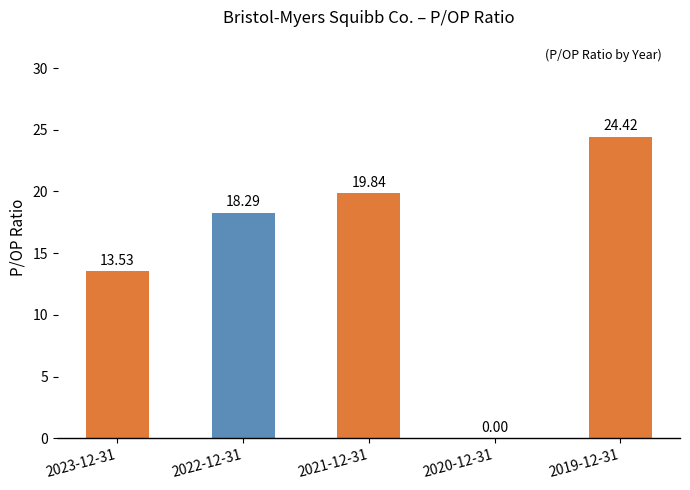

The chart shows a value of -15.1 at 2020-12-31. True or false?

False